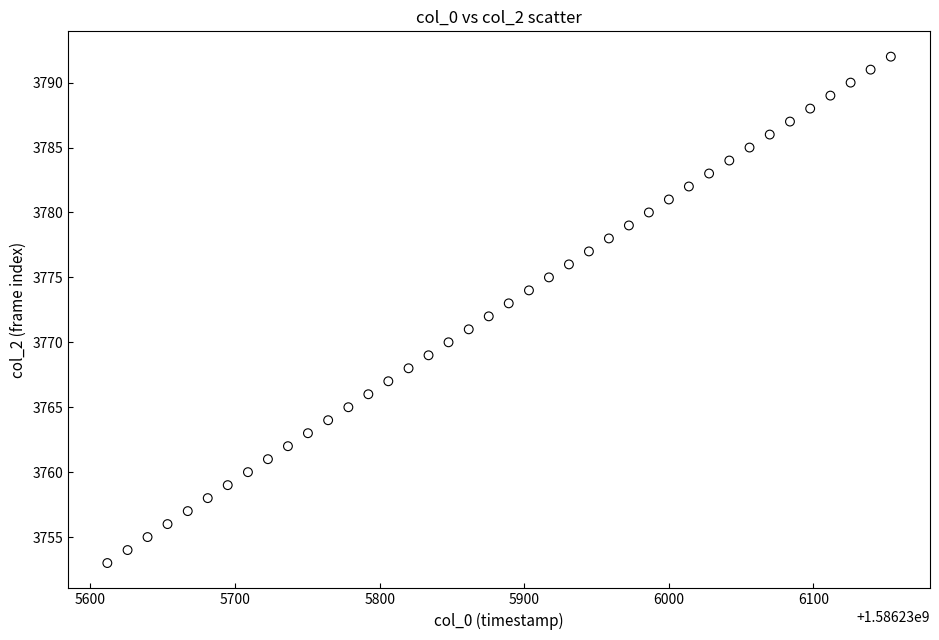

What is the range of Y values (max minus min)?

39